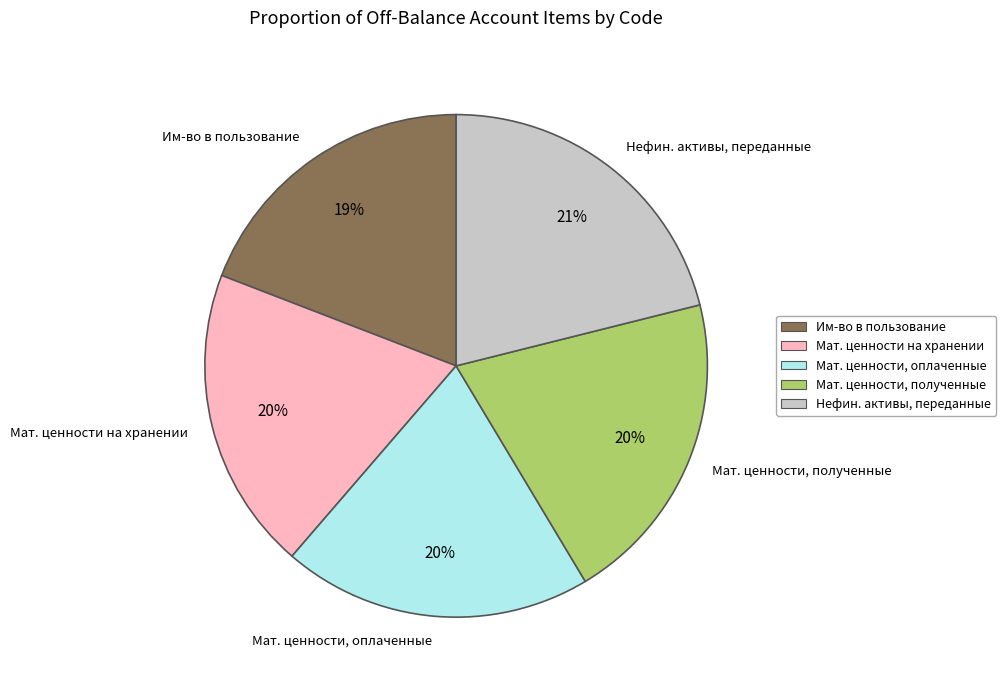

Does any single category account for the majority?

No